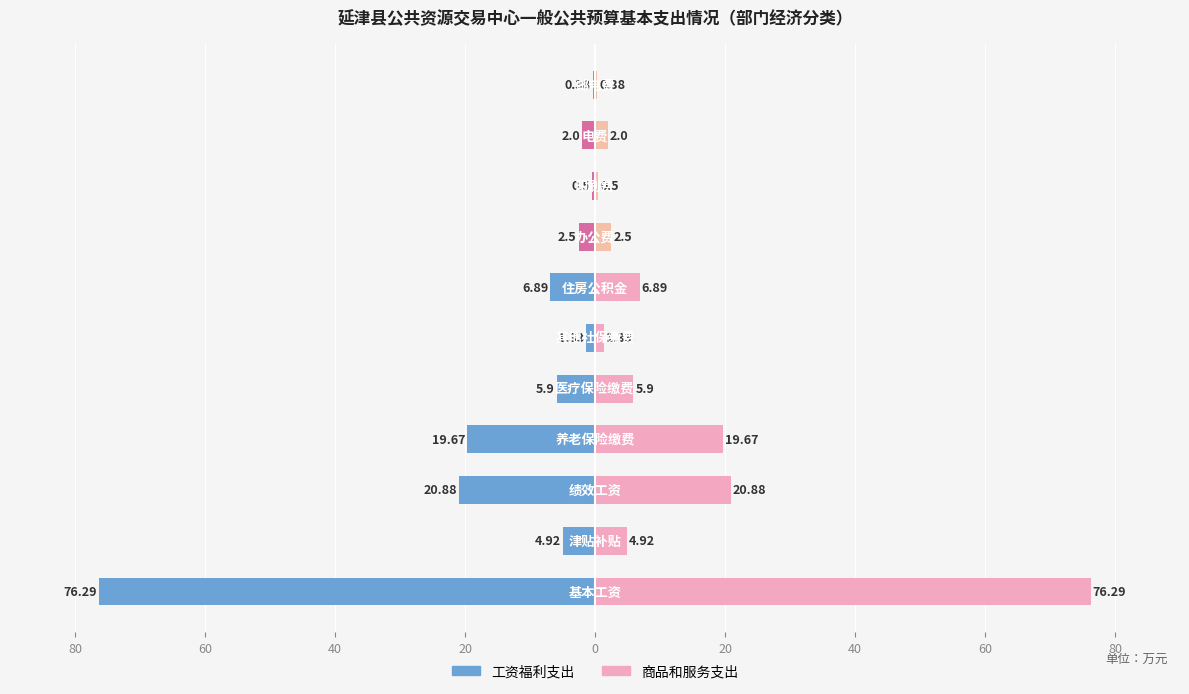

What value does the 工资福利支出 series have at 9?

-2.0